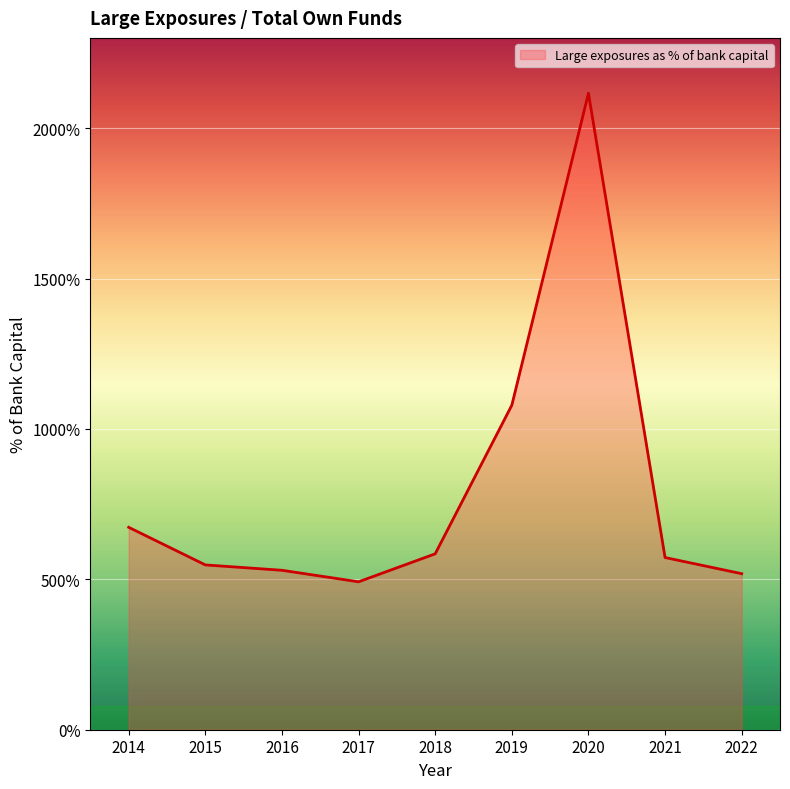

What is the difference between the maximum and minimum values?

1624.3